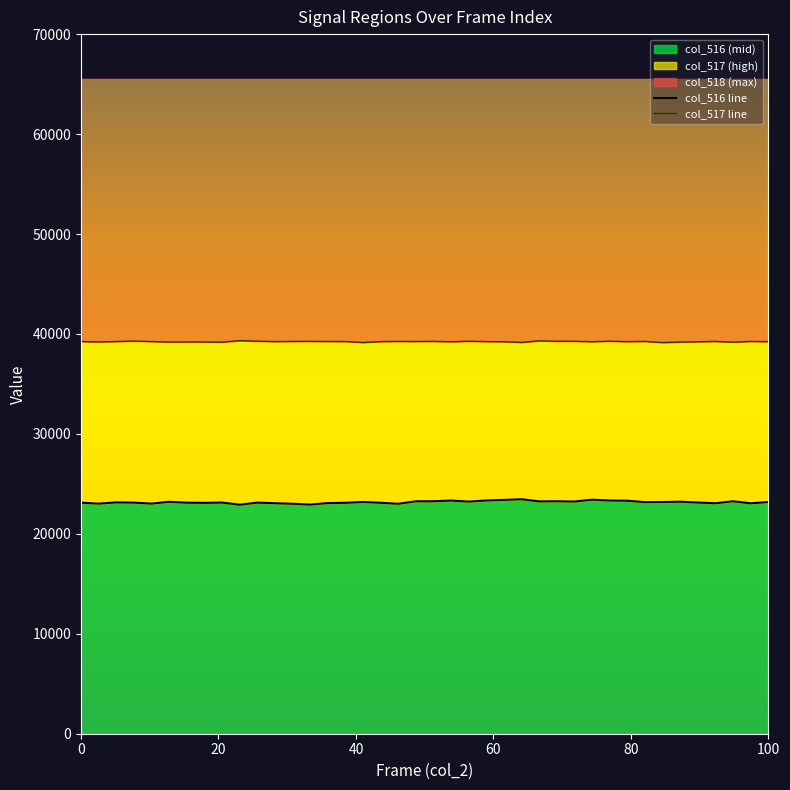

What is the highest value of the col_517 line series?

39327